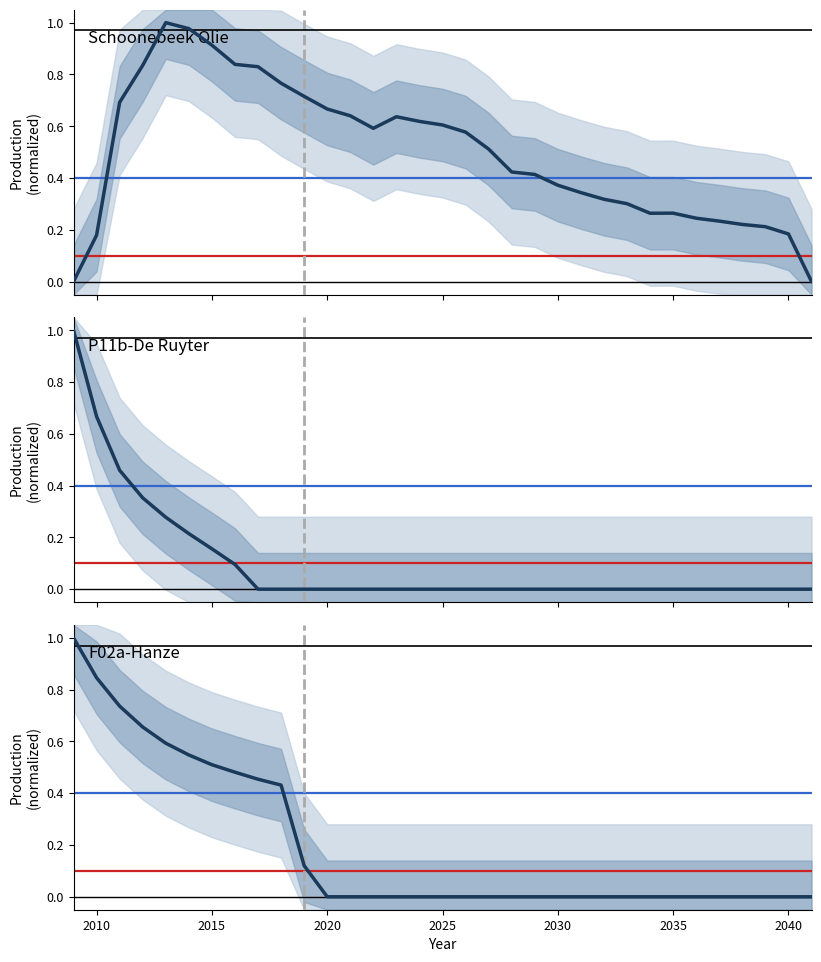

Which series has the largest range (max minus min)?

Schoonebeek Olie